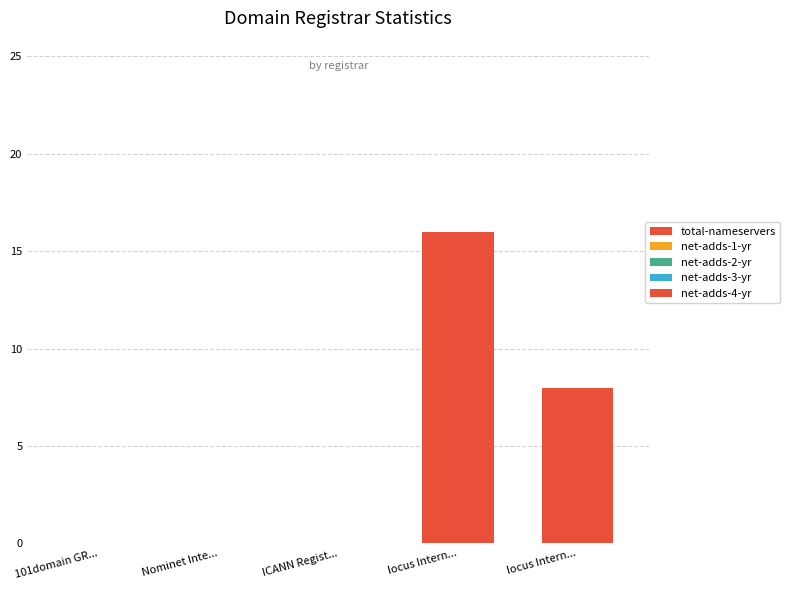

Reading left to right, extract all data points from this chart.

total-nameservers: 101domain GR...=0	Nominet Inte...=0	ICANN Regist...=0	locus Intern...=16	locus Intern...=8
net-adds-1-yr: 101domain GR...=0	Nominet Inte...=0	ICANN Regist...=0	locus Intern...=0	locus Intern...=0
net-adds-2-yr: 101domain GR...=0	Nominet Inte...=0	ICANN Regist...=0	locus Intern...=0	locus Intern...=0
net-adds-3-yr: 101domain GR...=0	Nominet Inte...=0	ICANN Regist...=0	locus Intern...=0	locus Intern...=0
net-adds-4-yr: 101domain GR...=0	Nominet Inte...=0	ICANN Regist...=0	locus Intern...=0	locus Intern...=0